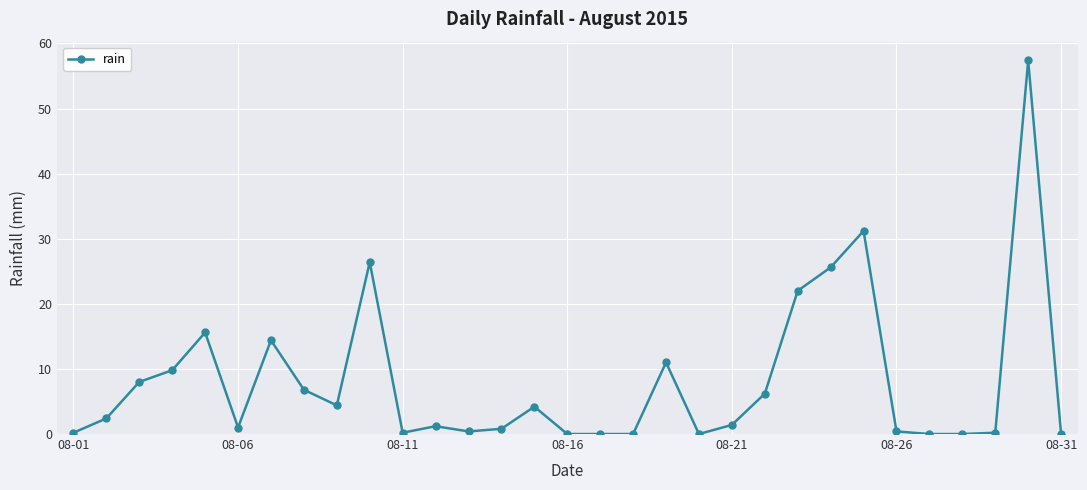

True or false: the data has more than 0 interior local peaks.

True